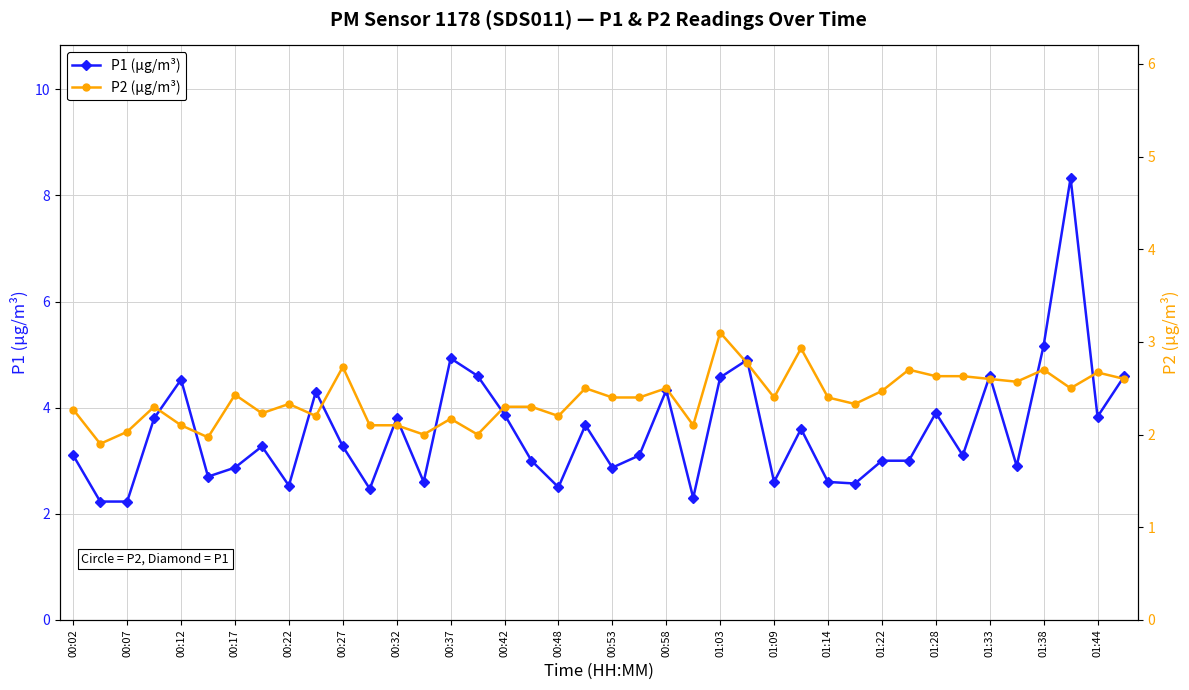

True or false: P1 (µg/m³) and P2 (µg/m³) intersect in this chart.

False